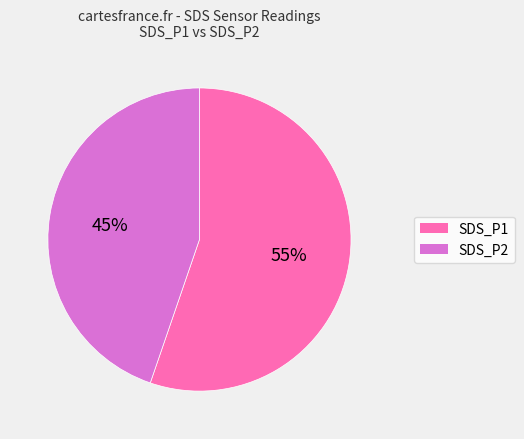

Which slice is the largest?

SDS_P1